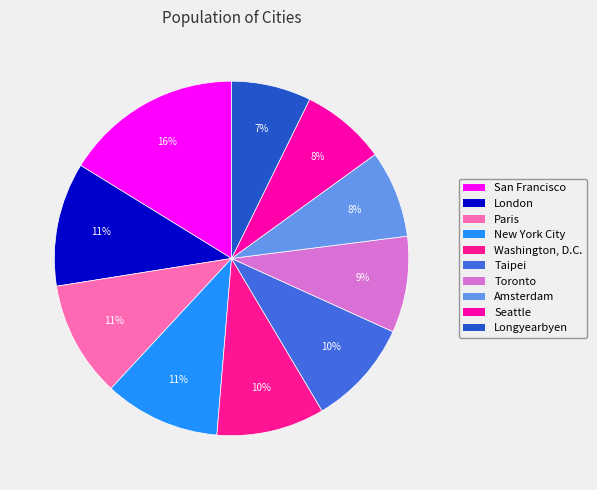

Count the number of slices in the pie.

10